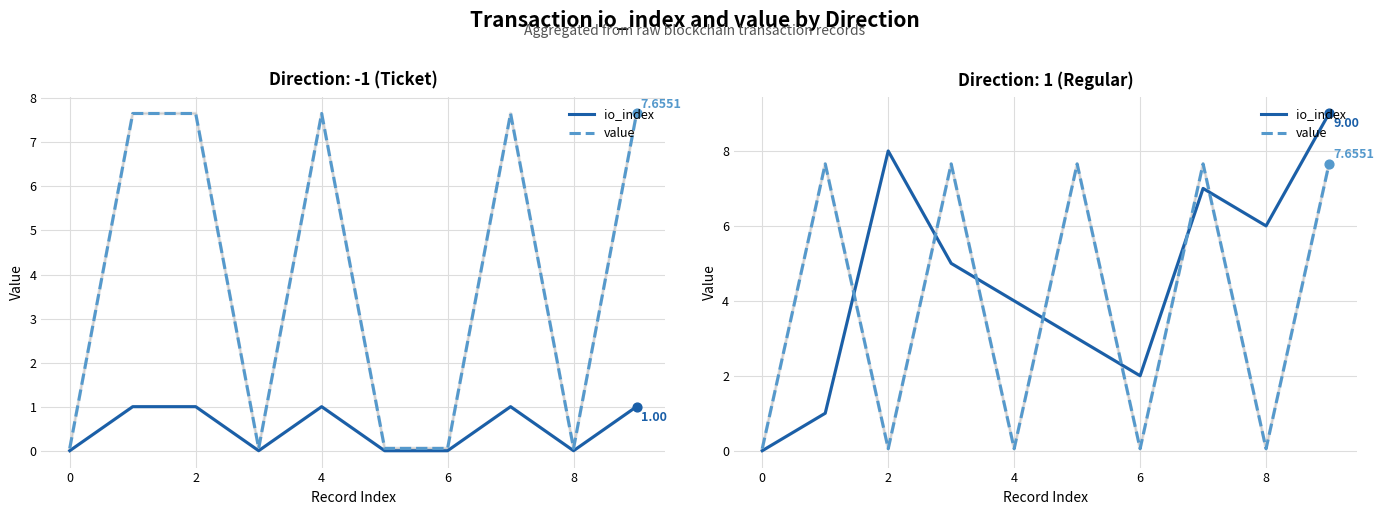

Which series reaches the maximum Y coordinate?

io_index